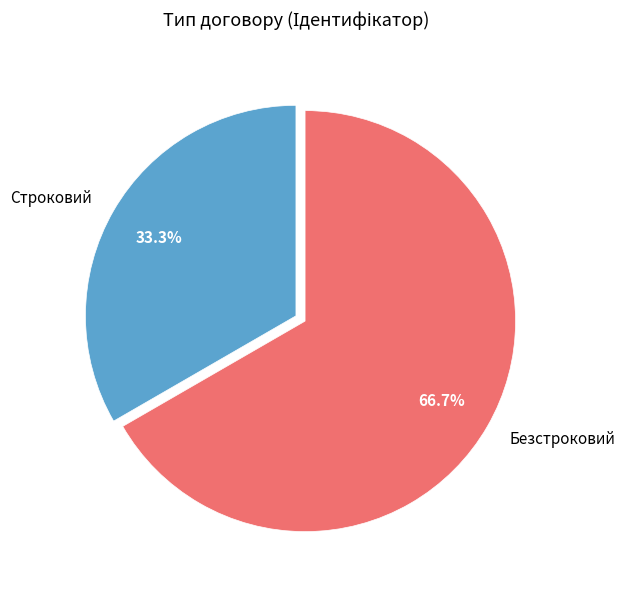

Is there a majority slice in this chart?

Yes